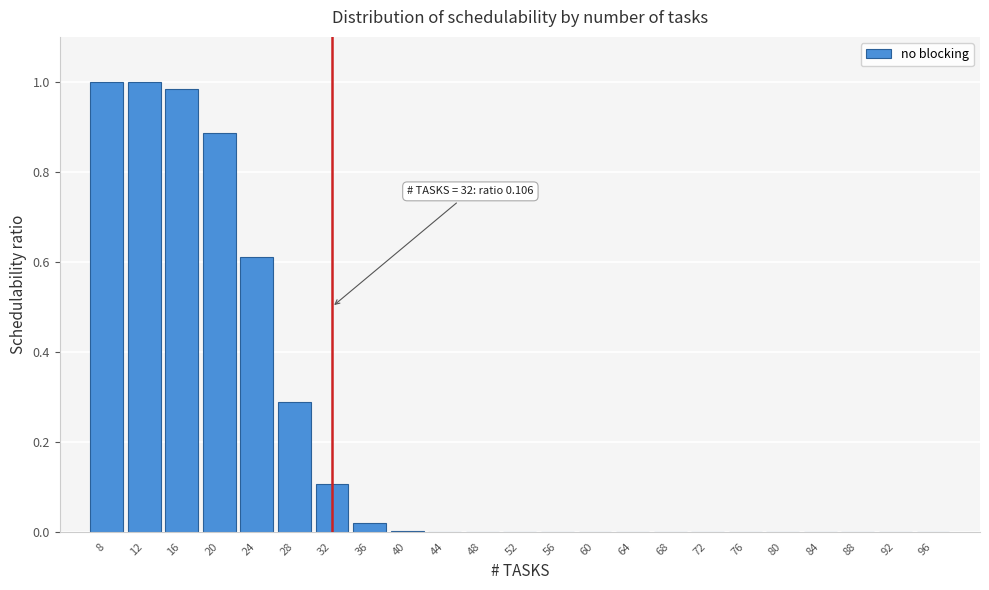

True or false: the data shows 0.0 at 72.

True